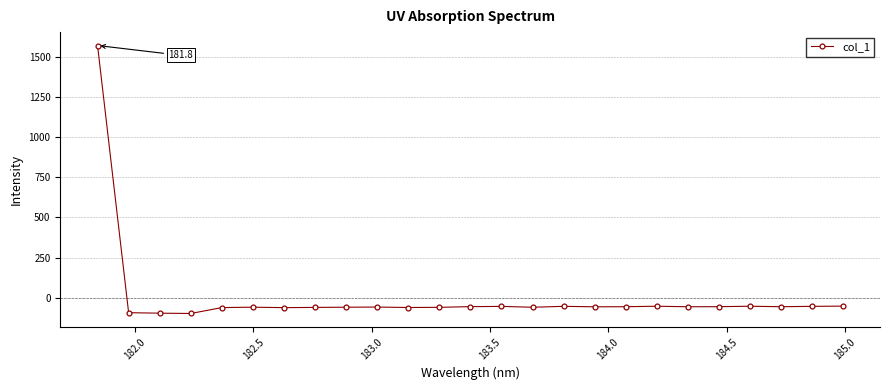

What is the value of the 16th point from the left?

-53.4